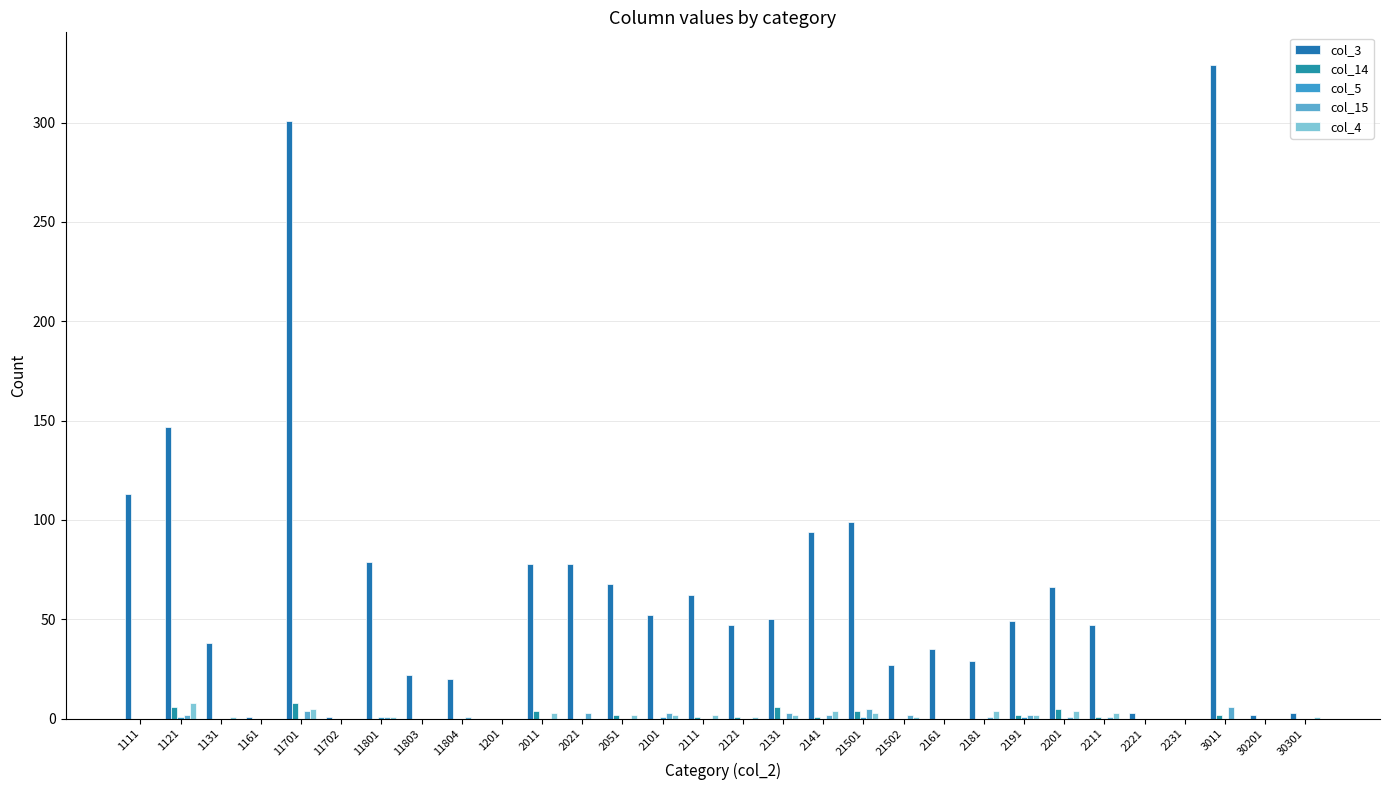

At how many categories does at least one series exceed 74?

9